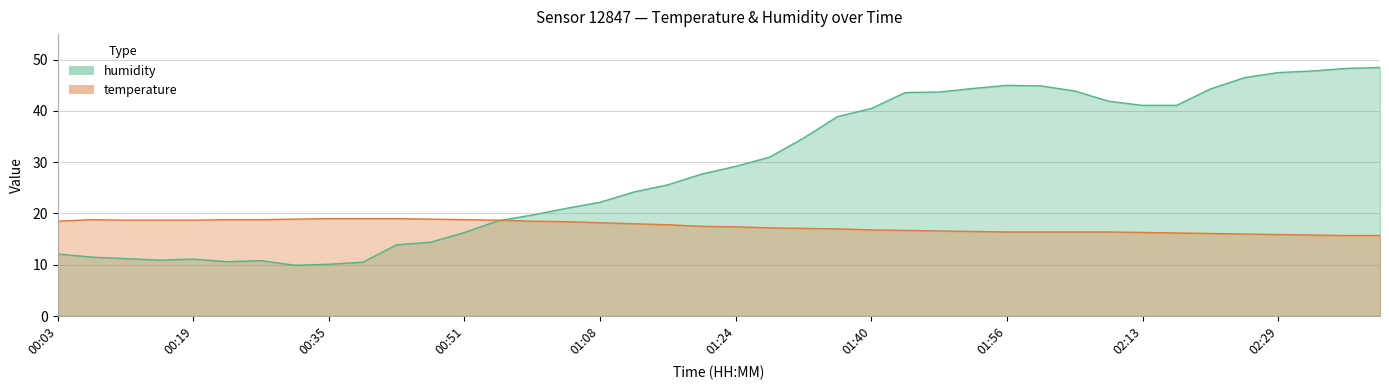

At 00:03, list the series in order from smallest to largest.

humidity, temperature